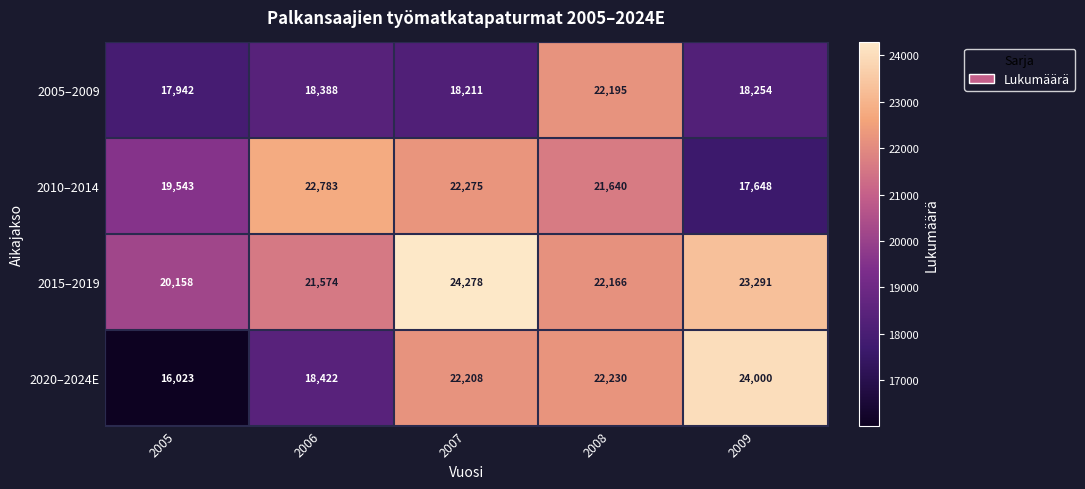

At which label is 2010–2014 closest to 20215?

2005